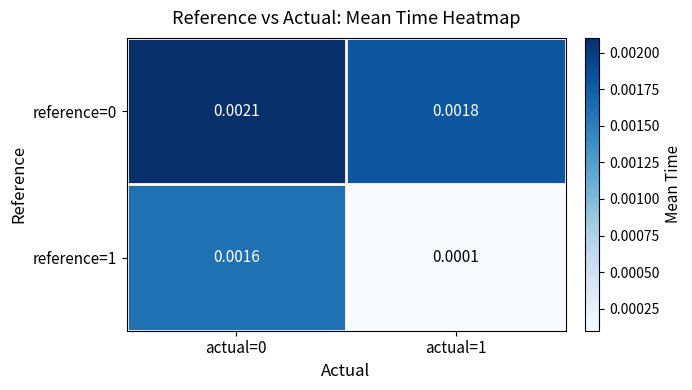

Is the value of reference=1 at actual=0 greater than the value of reference=0 at actual=0?

No